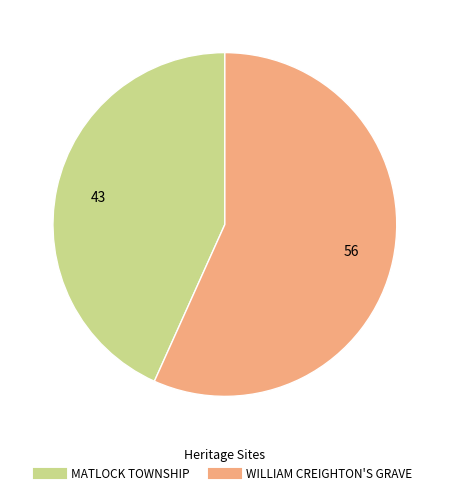

How many segments does this pie chart have?

2